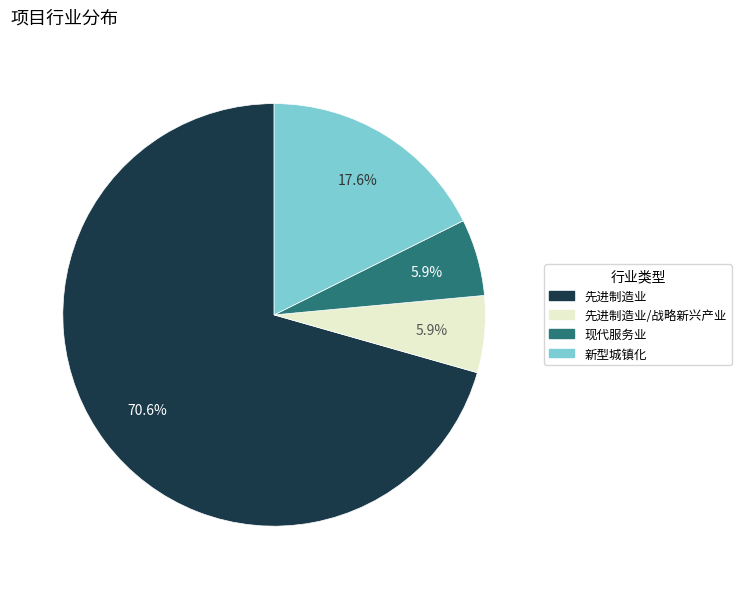

Is there any slice that represents more than half of the pie?

Yes